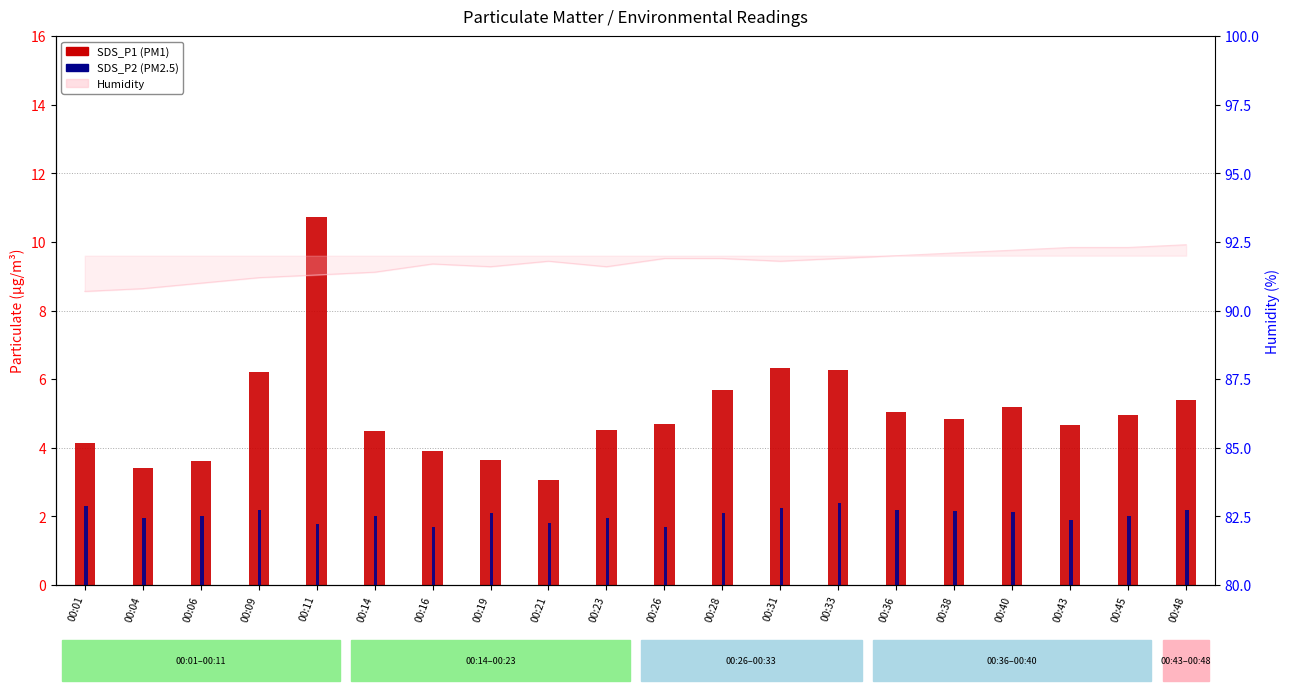

What is the average value of the SDS_P2 series?

2.0